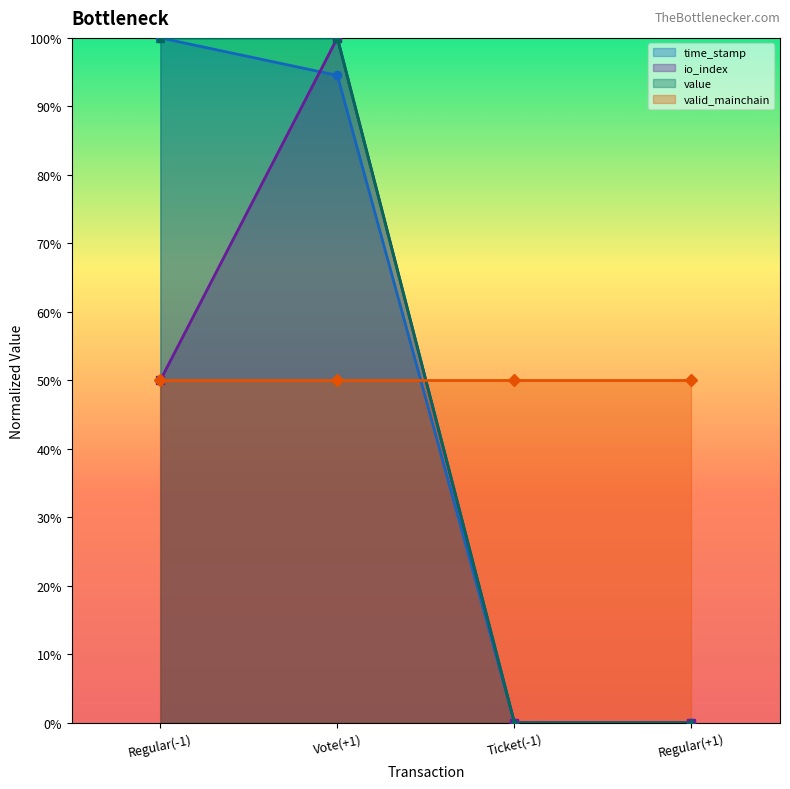

True or false: valid_mainchain (line) has more than 0 interior local peaks.

False